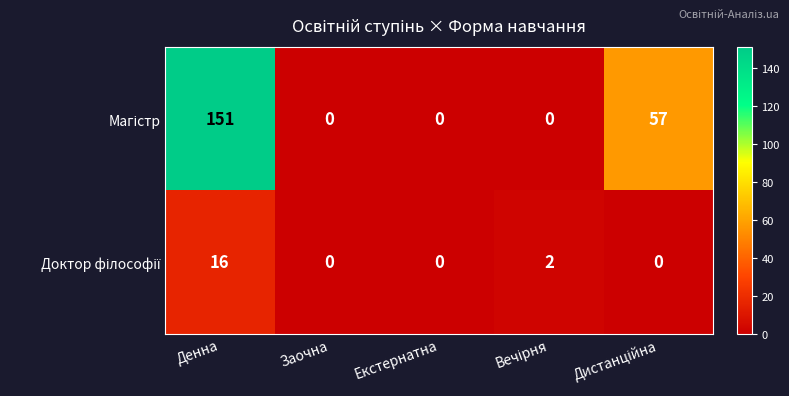

How many series are shown in this chart?

2